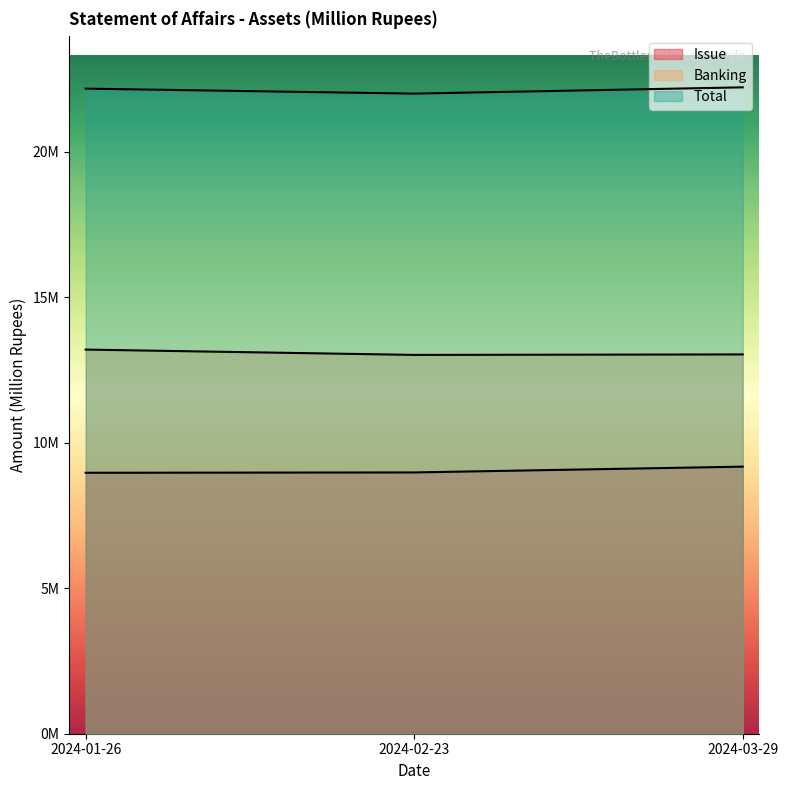

Reading left to right, extract all data points from this chart.

Issue: 8964863.0	8976425.3	9175294.7
Banking: 13197081.2	13014136.4	13031028.5
Total: 22161944.1	21990561.4	22206323.1